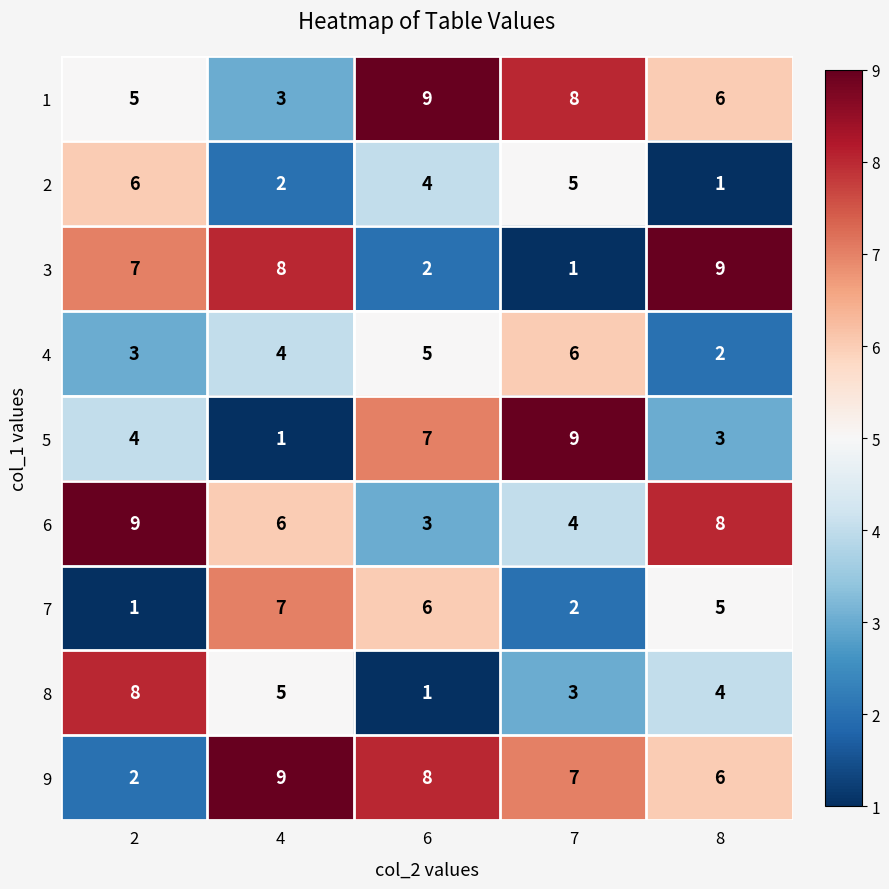

True or false: 5 has a value of 5 at 7.

False